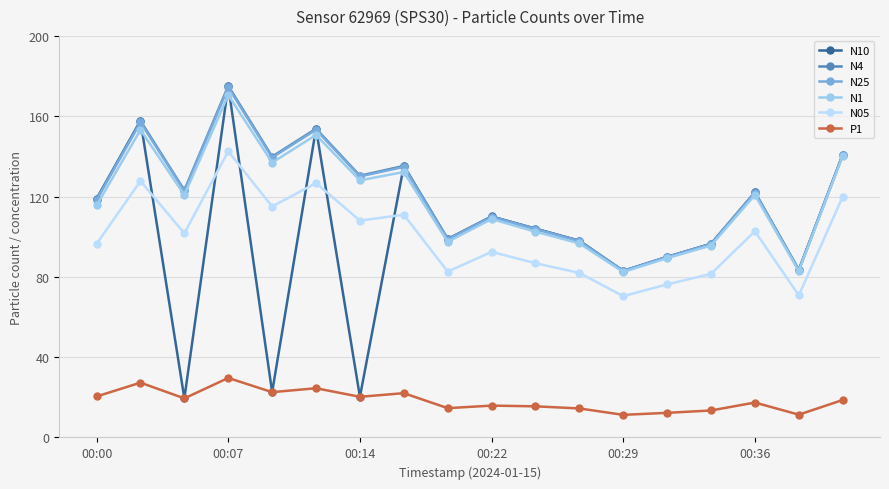

In N4, how many points are lower than both neighbors (excluding endpoints)?

6